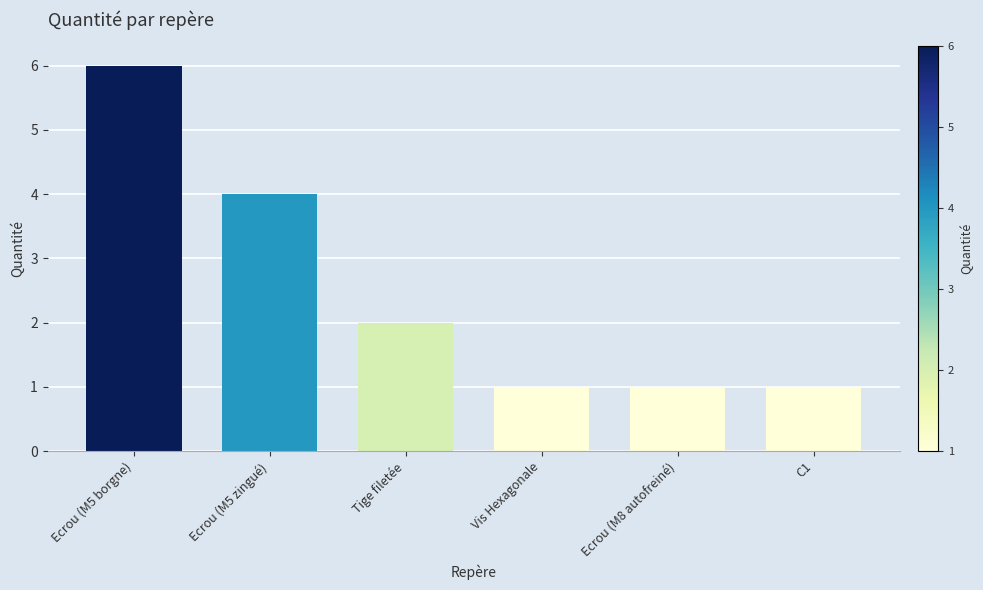

Reading left to right, what are all the values shown in this chart?

6	4	2	1	1	1